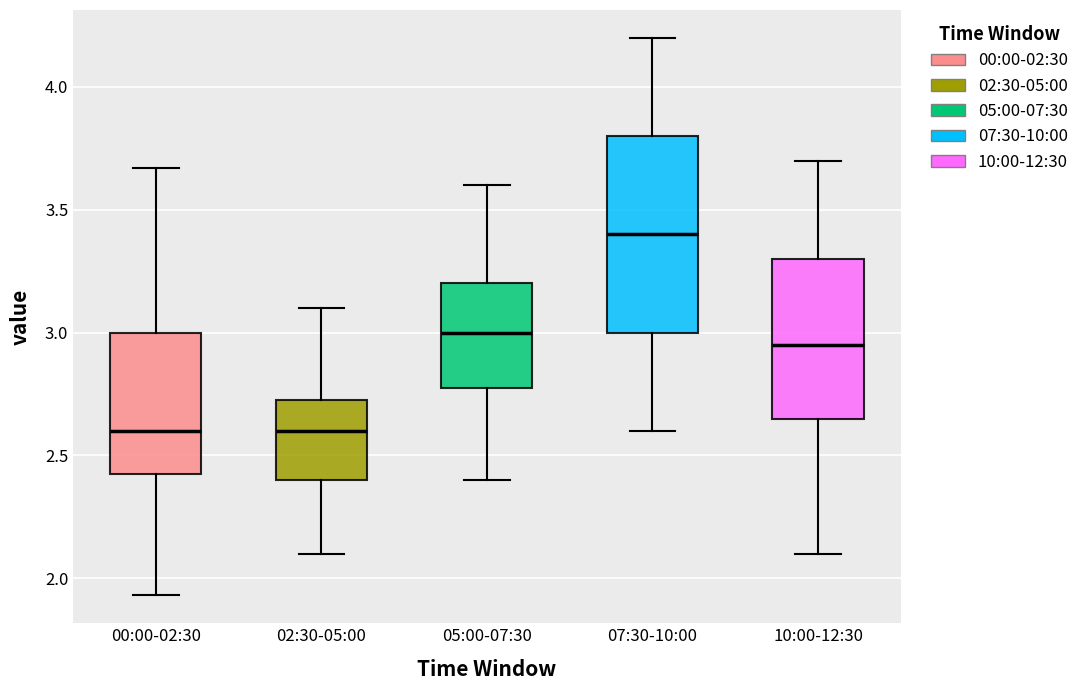

Reading left to right, transcribe this box plot: for each box, give where its median line is, the range the box spans, and where its two whiskers end, as read against the y-axis. The values are not printed on the chart, so give them approximately, as read against the axis.

00:00-02:30: median 2.60, box 2.40 to 3.00, whiskers 1.95 to 3.65
02:30-05:00: median 2.60, box 2.40 to 2.75, whiskers 2.10 to 3.10
05:00-07:30: median 3.00, box 2.80 to 3.20, whiskers 2.40 to 3.60
07:30-10:00: median 3.40, box 3.00 to 3.80, whiskers 2.60 to 4.20
10:00-12:30: median 2.95, box 2.65 to 3.30, whiskers 2.10 to 3.70